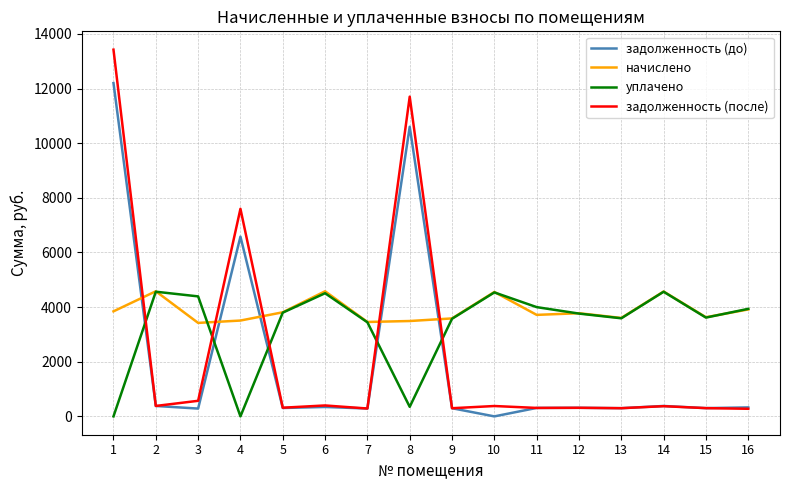

What is the difference between the second highest and minimum values in the задолженность (после) series?

11423.8